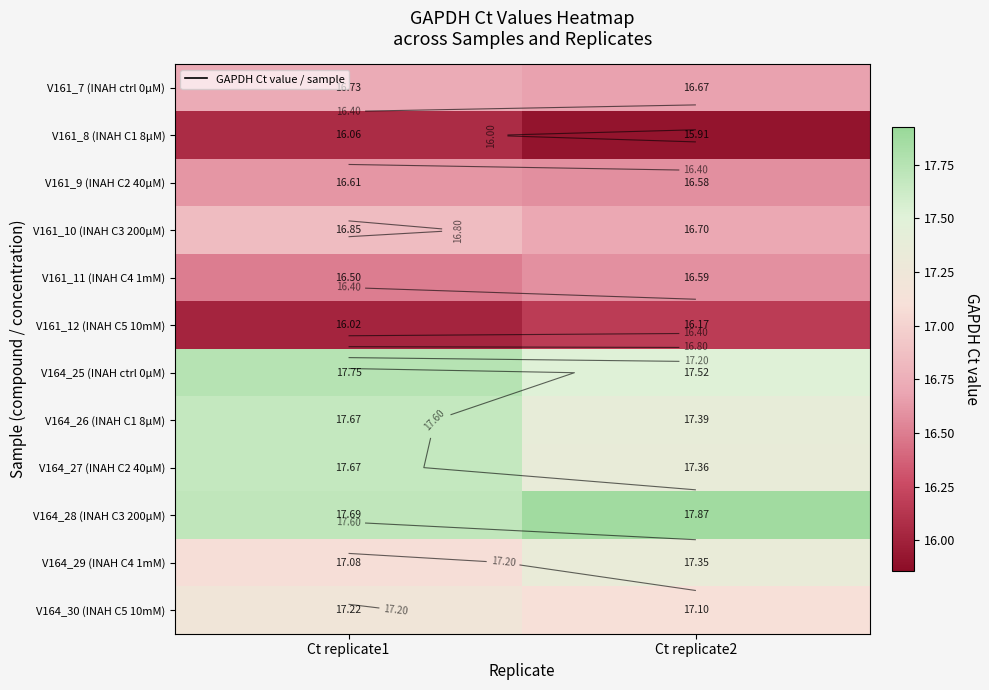

How many V164_25 (INAH ctrl 0µM) values are between 17 and 18?

2